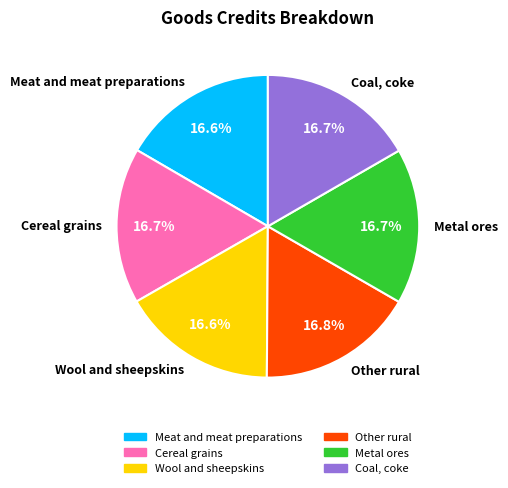

How many segments does this pie chart have?

6